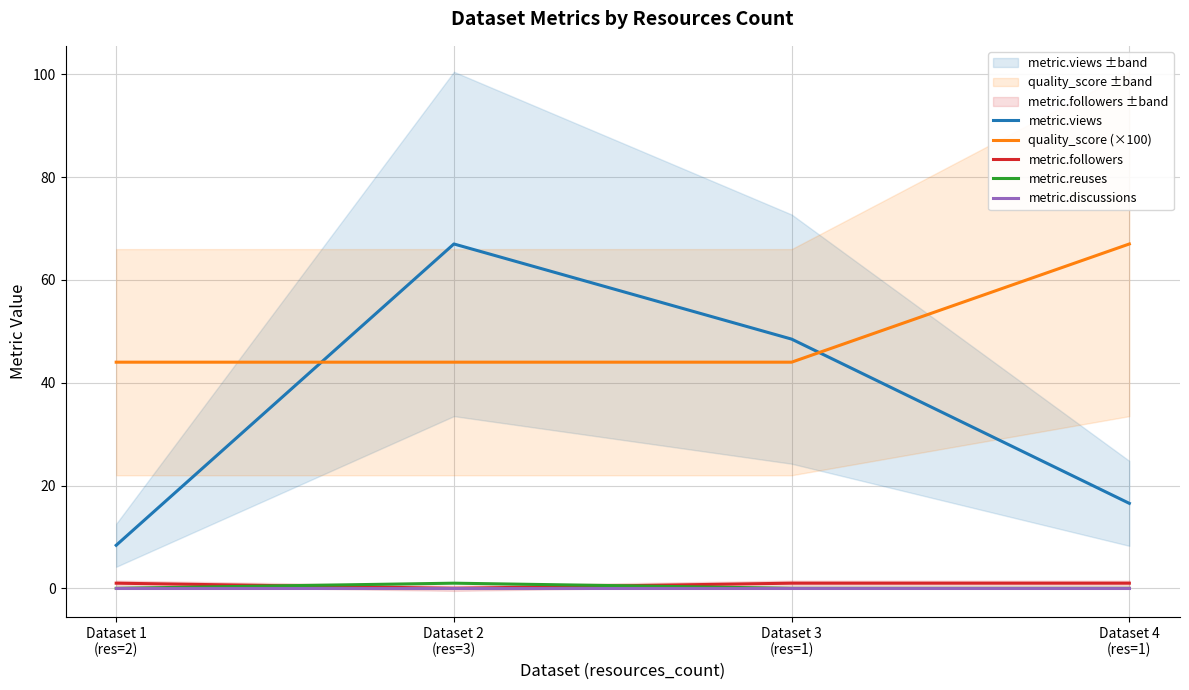

How many lines are shown in the chart?

5